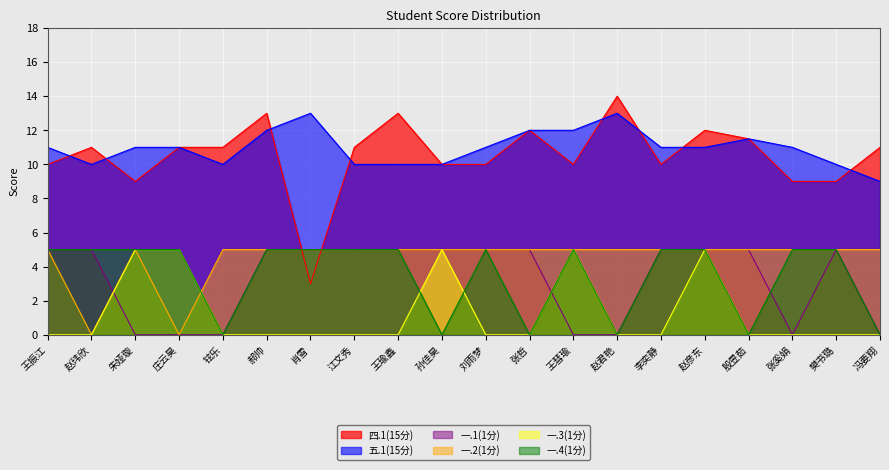

Reading left to right, what are all the values shown in this chart?

四.1(15分): 王振江=10.0	赵玮欣=11.0	朱娅璇=9.0	庄云昊=11.0	铉乐=11.0	郝帅=13.0	肖雪=3.0	江文秀=11.0	王瑜鑫=13.0	孙佳昊=10.0	刘雨梦=10.0	张哲=12.0	王彗瑜=10.0	赵君艳=14.0	李奕静=10.0	赵彦东=12.0	殷昱茹=11.5	张奚娟=9.0	樊书璐=9.0	冯要翔=11.0
五.1(15分): 王振江=11.0	赵玮欣=10.0	朱娅璇=11.0	庄云昊=11.0	铉乐=10.0	郝帅=12.0	肖雪=13.0	江文秀=10.0	王瑜鑫=10.0	孙佳昊=10.0	刘雨梦=11.0	张哲=12.0	王彗瑜=12.0	赵君艳=13.0	李奕静=11.0	赵彦东=11.0	殷昱茹=11.5	张奚娟=11.0	樊书璐=10.0	冯要翔=9.0
一.1(1分): 王振江=5.0	赵玮欣=5.0	朱娅璇=0.0	庄云昊=0.0	铉乐=0.0	郝帅=5.0	肖雪=5.0	江文秀=5.0	王瑜鑫=5.0	孙佳昊=5.0	刘雨梦=5.0	张哲=5.0	王彗瑜=0.0	赵君艳=0.0	李奕静=5.0	赵彦东=5.0	殷昱茹=5.0	张奚娟=0.0	樊书璐=5.0	冯要翔=0.0
一.2(1分): 王振江=5.0	赵玮欣=0.0	朱娅璇=5.0	庄云昊=0.0	铉乐=5.0	郝帅=5.0	肖雪=5.0	江文秀=5.0	王瑜鑫=5.0	孙佳昊=5.0	刘雨梦=5.0	张哲=5.0	王彗瑜=5.0	赵君艳=5.0	李奕静=5.0	赵彦东=5.0	殷昱茹=5.0	张奚娟=5.0	樊书璐=5.0	冯要翔=5.0
一.3(1分): 王振江=0.0	赵玮欣=0.0	朱娅璇=5.0	庄云昊=5.0	铉乐=0.0	郝帅=0.0	肖雪=0.0	江文秀=0.0	王瑜鑫=0.0	孙佳昊=5.0	刘雨梦=0.0	张哲=0.0	王彗瑜=5.0	赵君艳=0.0	李奕静=0.0	赵彦东=5.0	殷昱茹=0.0	张奚娟=0.0	樊书璐=0.0	冯要翔=0.0
一.4(1分): 王振江=5.0	赵玮欣=5.0	朱娅璇=5.0	庄云昊=5.0	铉乐=0.0	郝帅=5.0	肖雪=5.0	江文秀=5.0	王瑜鑫=5.0	孙佳昊=0.0	刘雨梦=5.0	张哲=0.0	王彗瑜=5.0	赵君艳=0.0	李奕静=5.0	赵彦东=5.0	殷昱茹=0.0	张奚娟=5.0	樊书璐=5.0	冯要翔=0.0